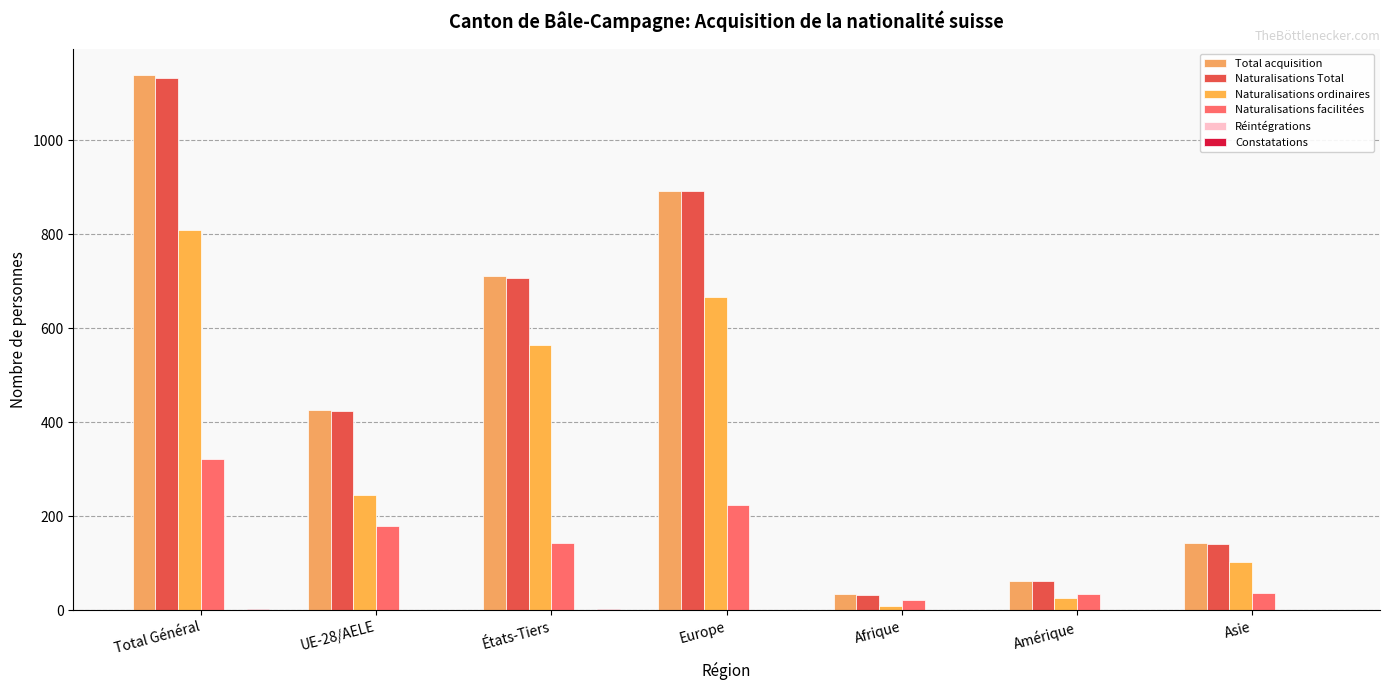

Which has a higher value, UE-28/AELE or Amérique?

UE-28/AELE